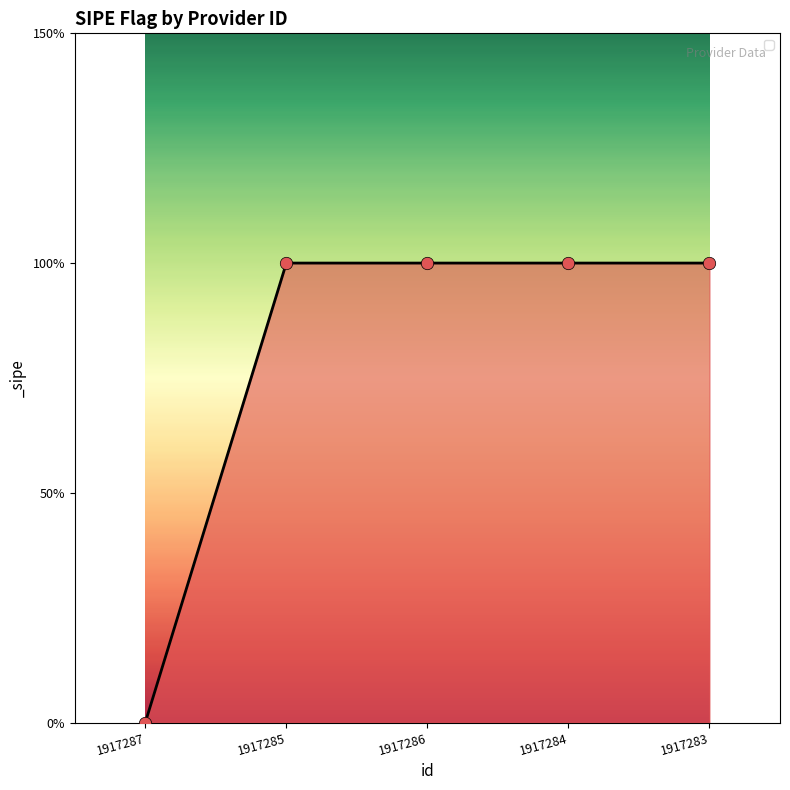

What is the change in value from 1917287 to 1917286?

+1